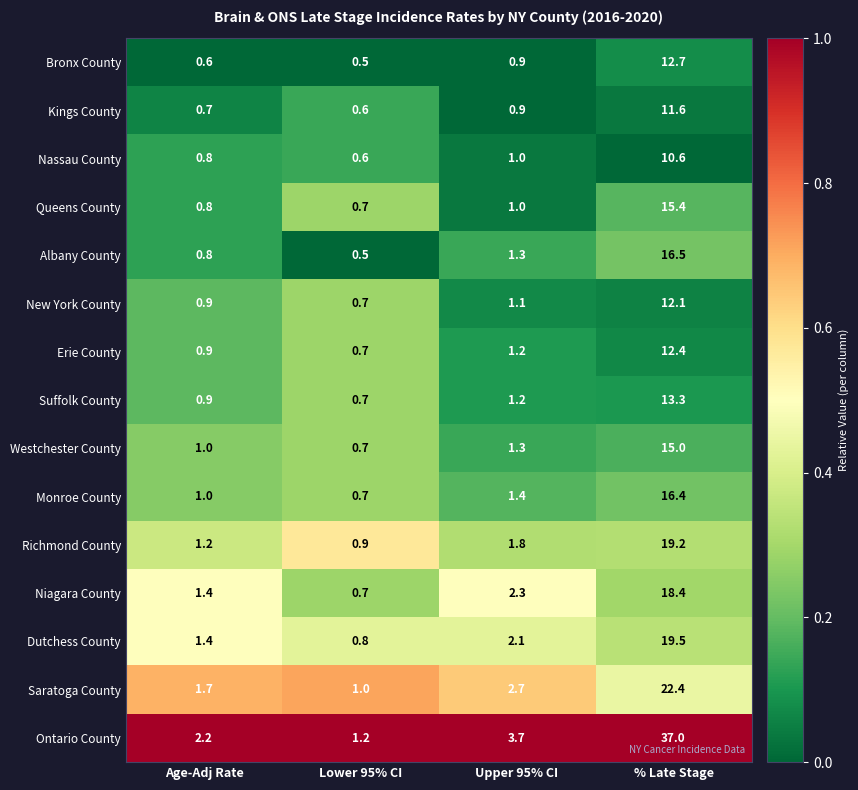

What is the approximate value of Erie County at Upper 95% CI?

1.2